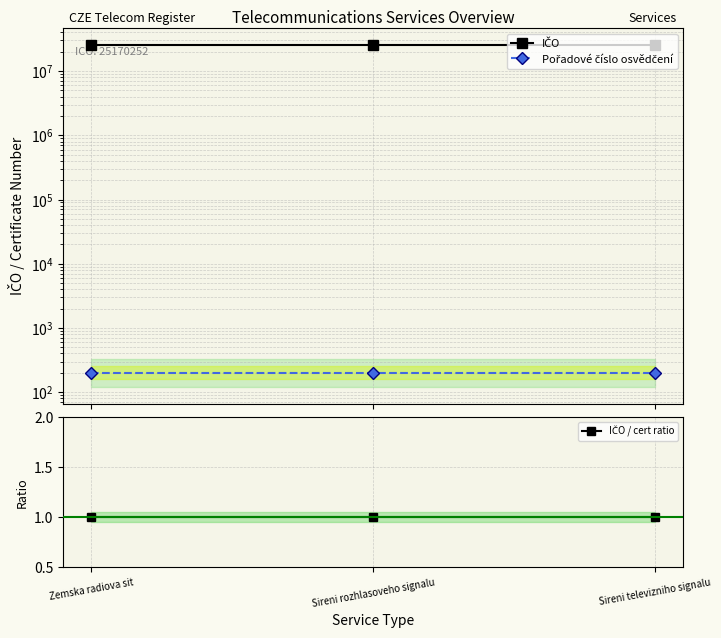

True or false: IČO has a value of 25170252.0 at Zemska radiova sit.

True